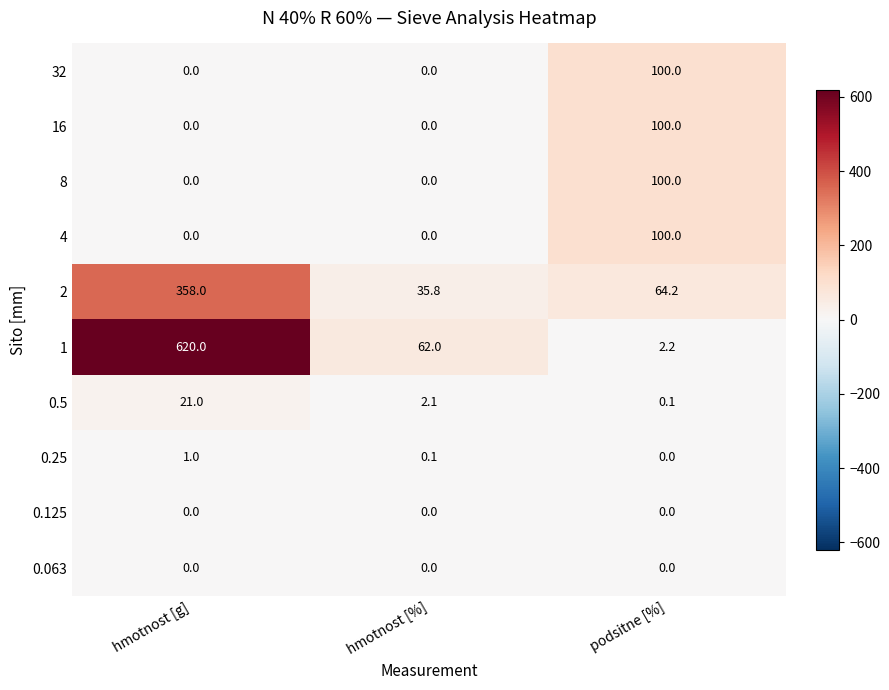

Which series has the largest range (max minus min)?

1